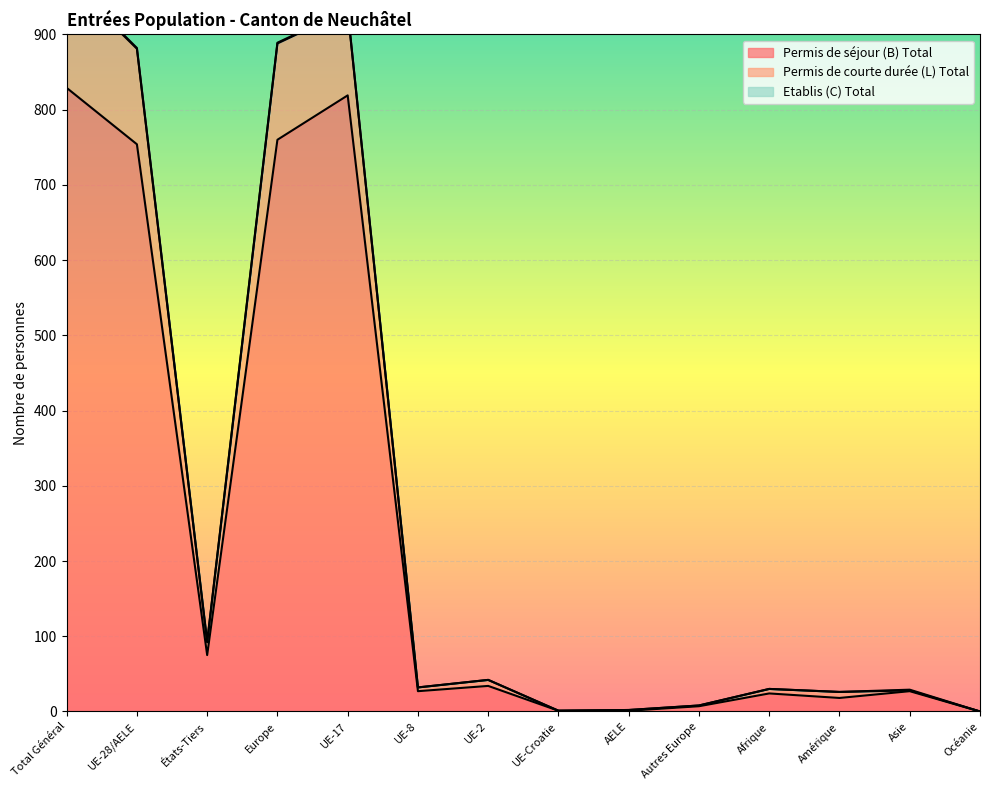

True or false: Permis de courte durée (L) Total and Permis de séjour (B) Total intersect in this chart.

False